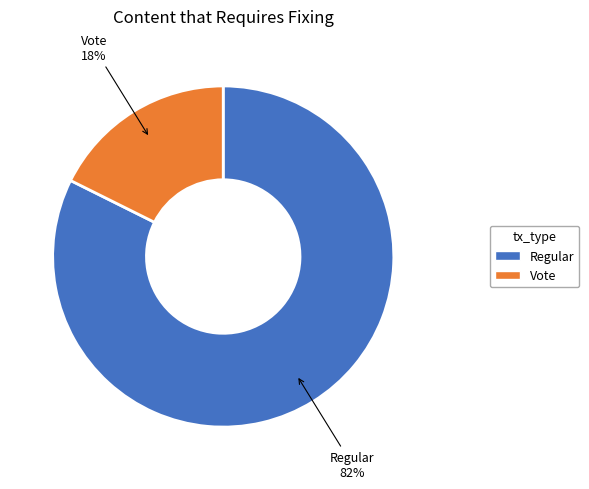

How many segments does this pie chart have?

2